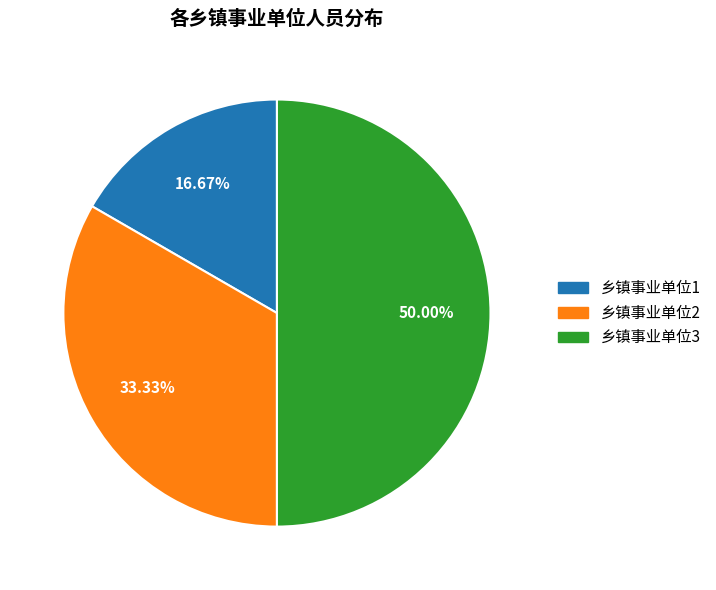

Between 乡镇事业单位2 and 乡镇事业单位1, which is larger?

乡镇事业单位2